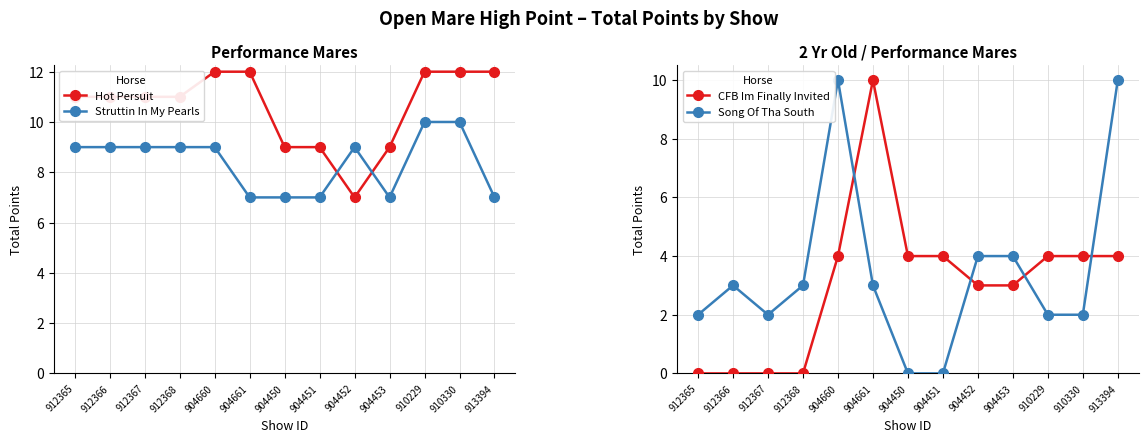

True or false: CFB Im Finally Invited has a value of 5 at 912367.

False